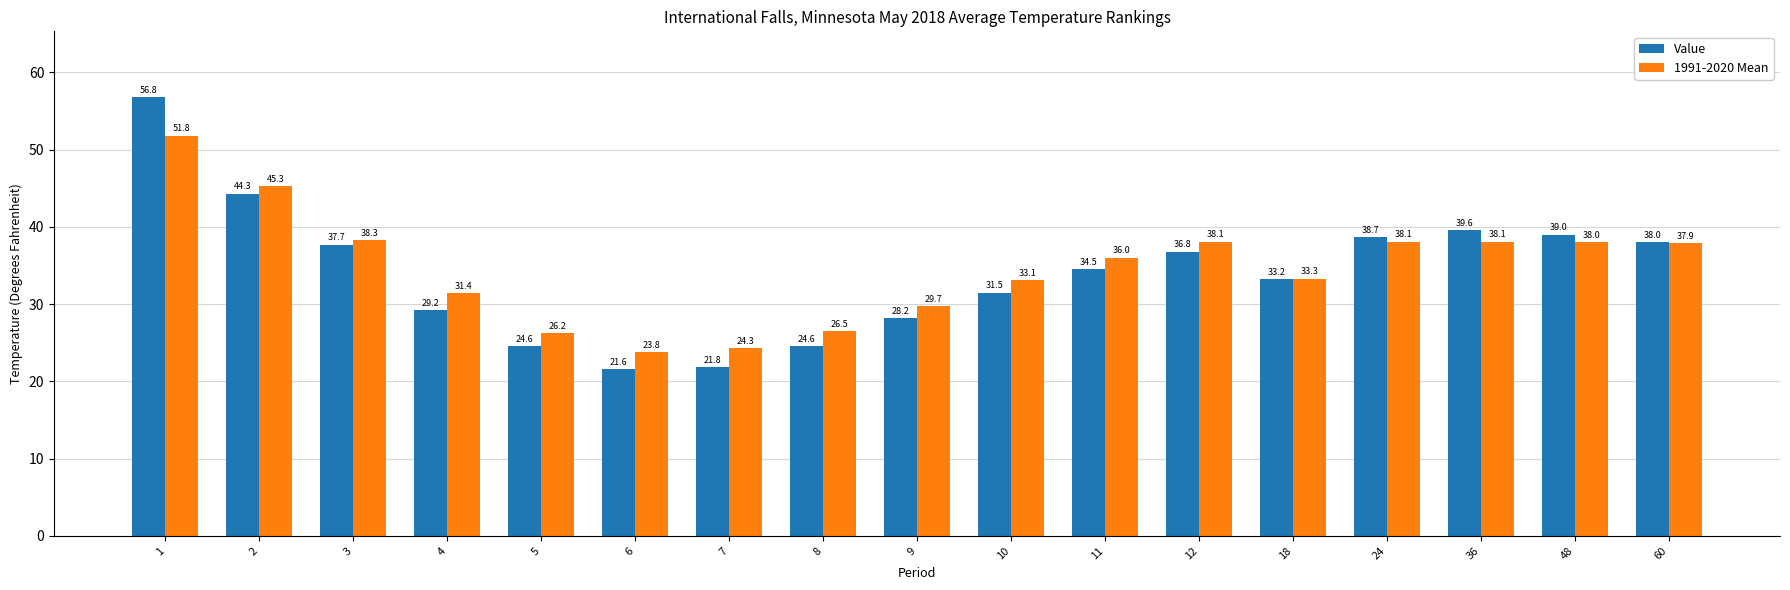

What is the difference between the maximum and minimum values in the 1991-2020 Mean series?

28.0